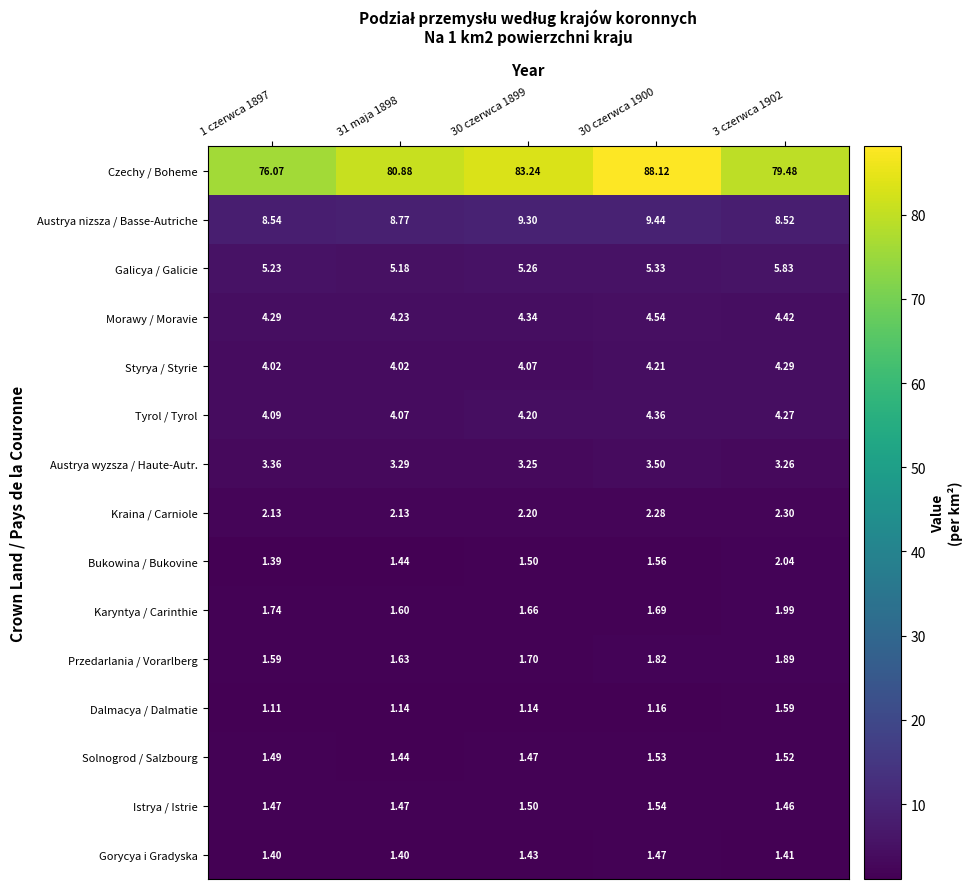

At which category is the sum across all series the highest?

30 czerwca 1900